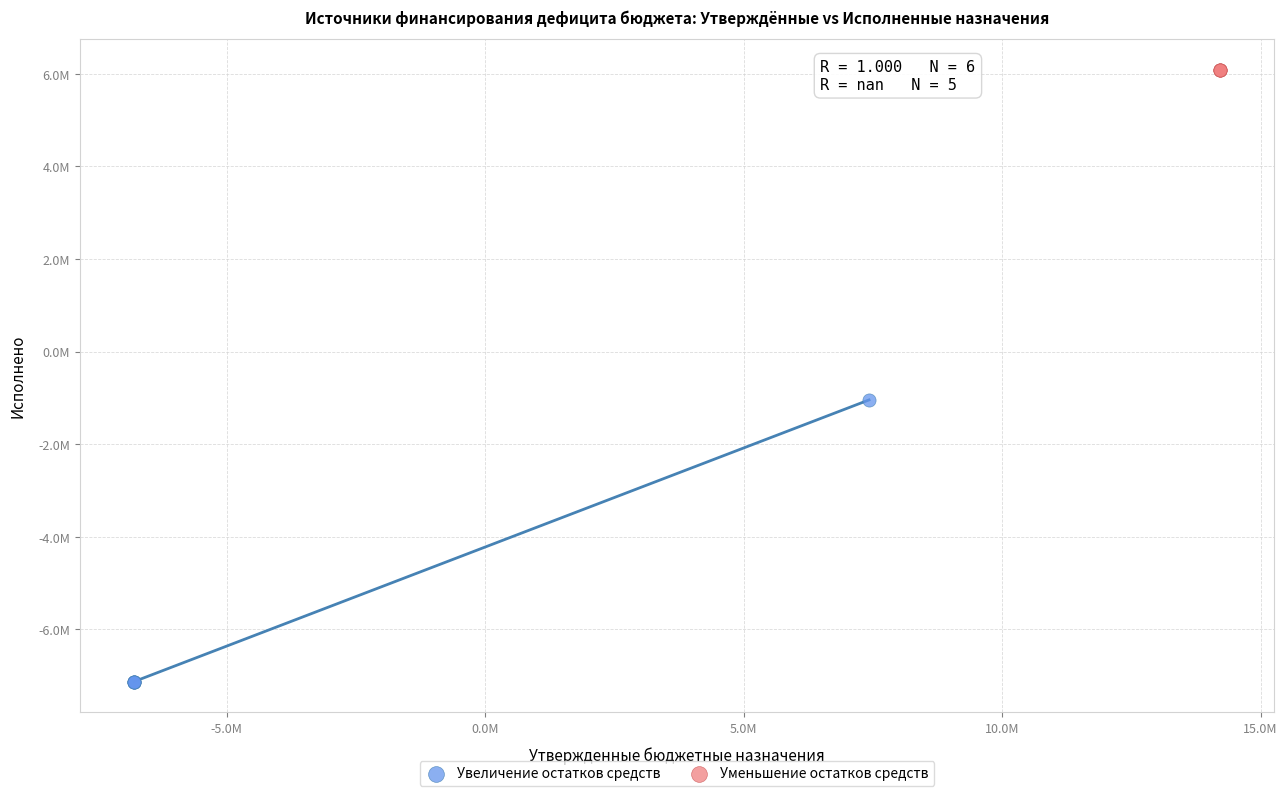

What are all the series names shown in the legend?

Увеличение остатков средств, Уменьшение остатков средств